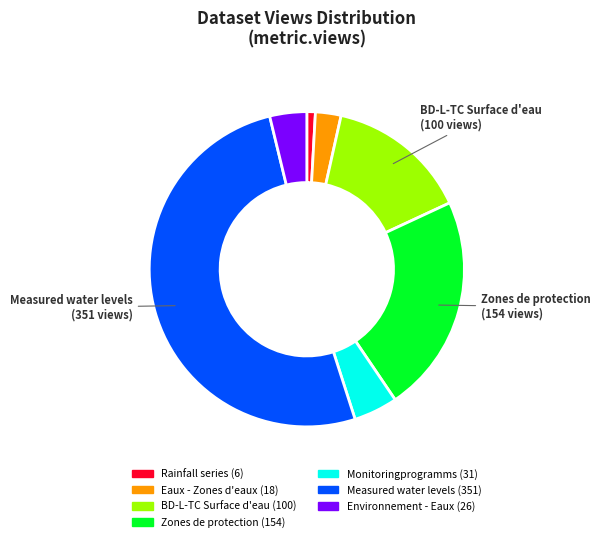

Is there a majority slice in this chart?

Yes